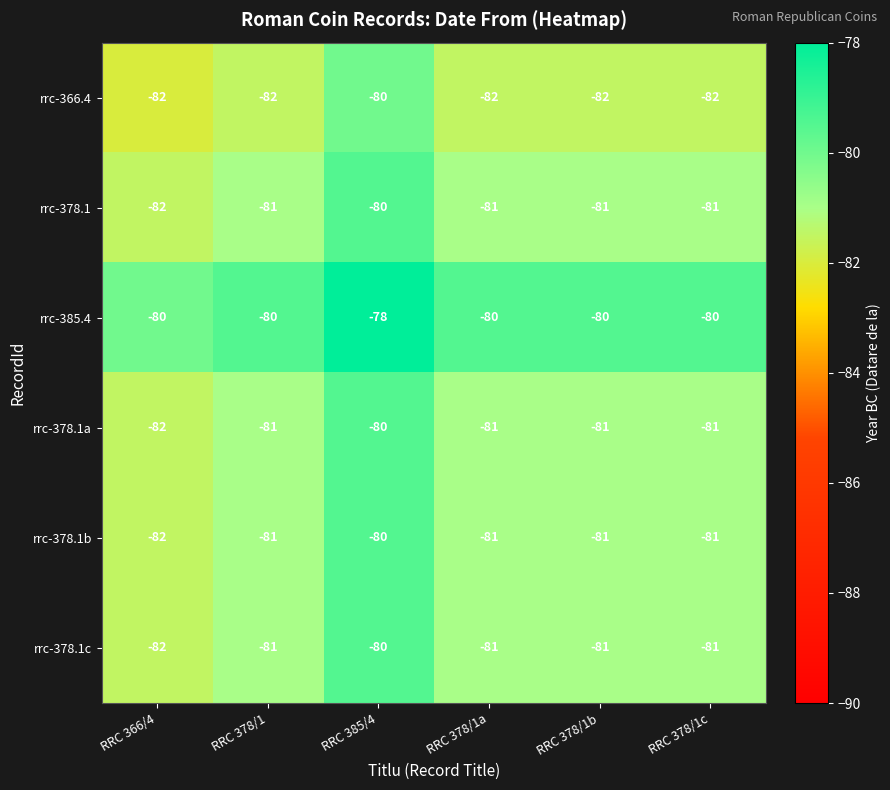

Read the rrc-385.4 value at RRC 378/1b.

-80